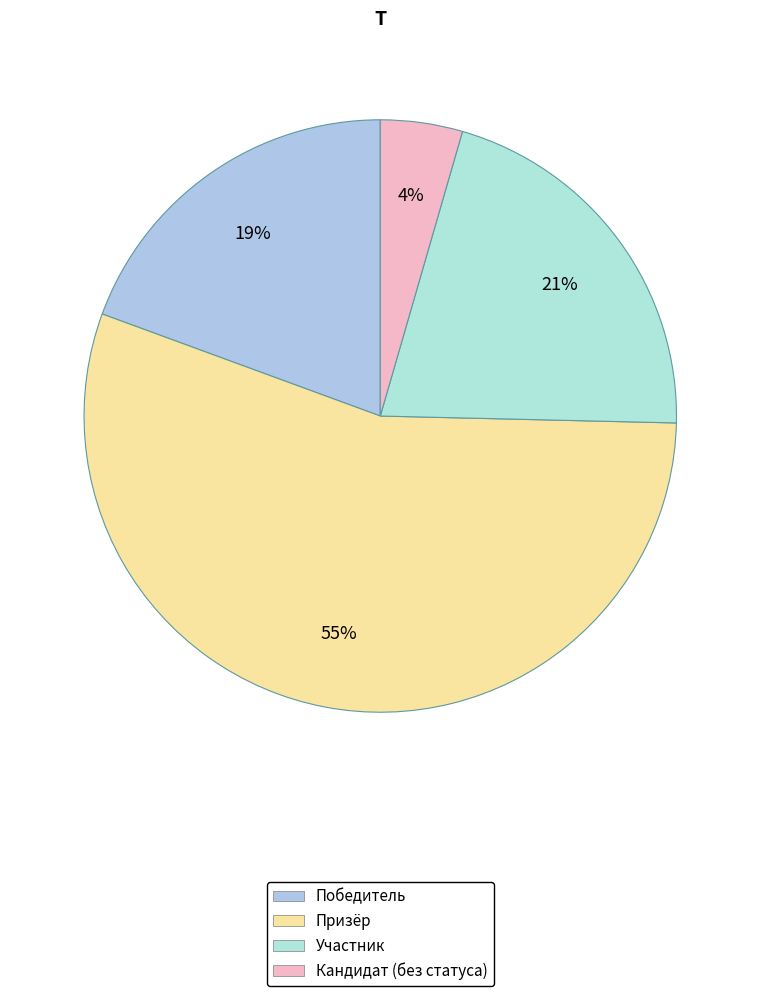

The Кандидат slice represents 4% of the pie. True or false?

True